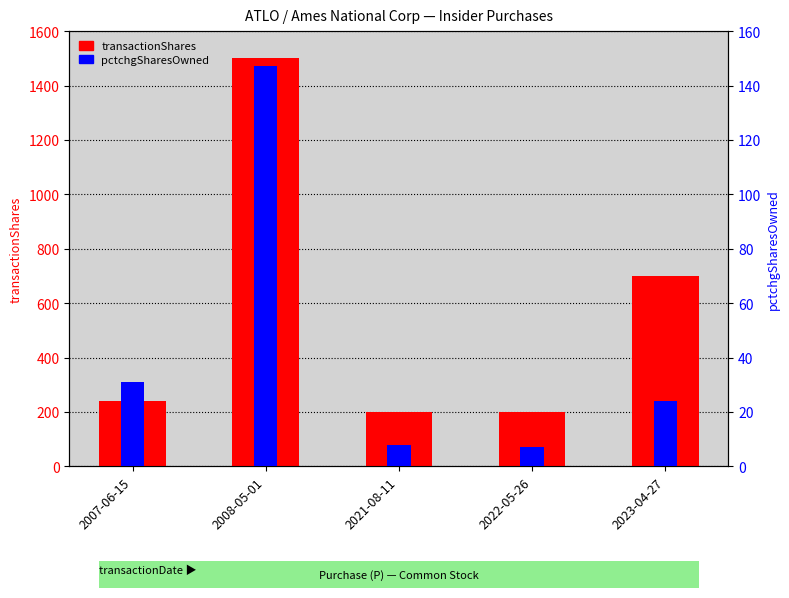

How many bars are there in total?

10